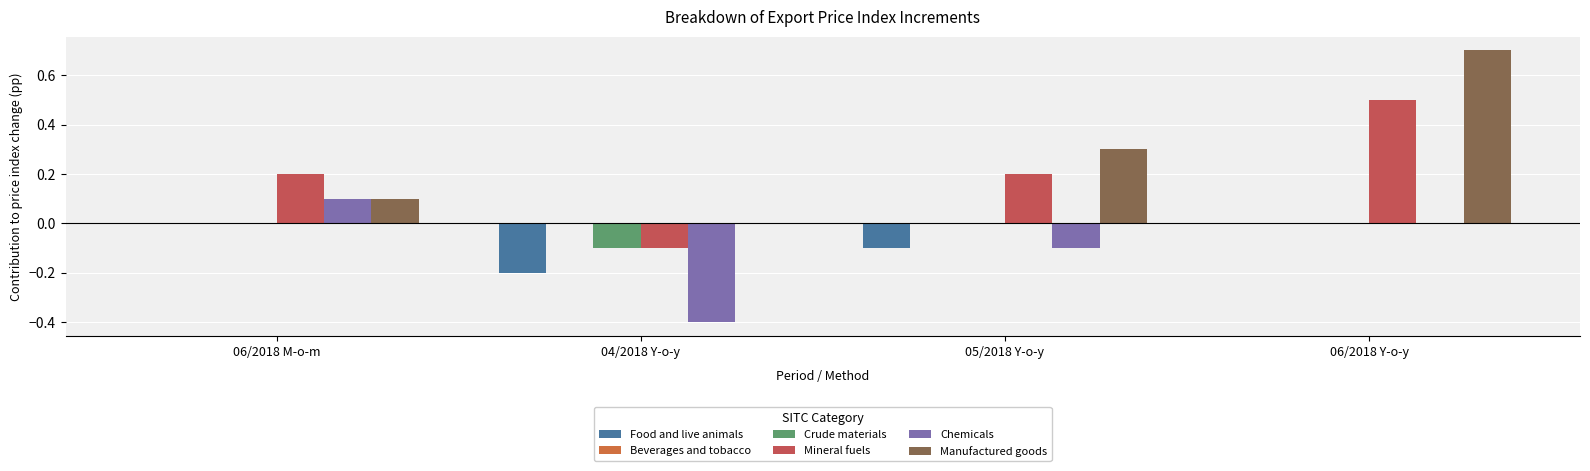

What is the label of the 4th bar from the left?

06/2018 Y-o-y